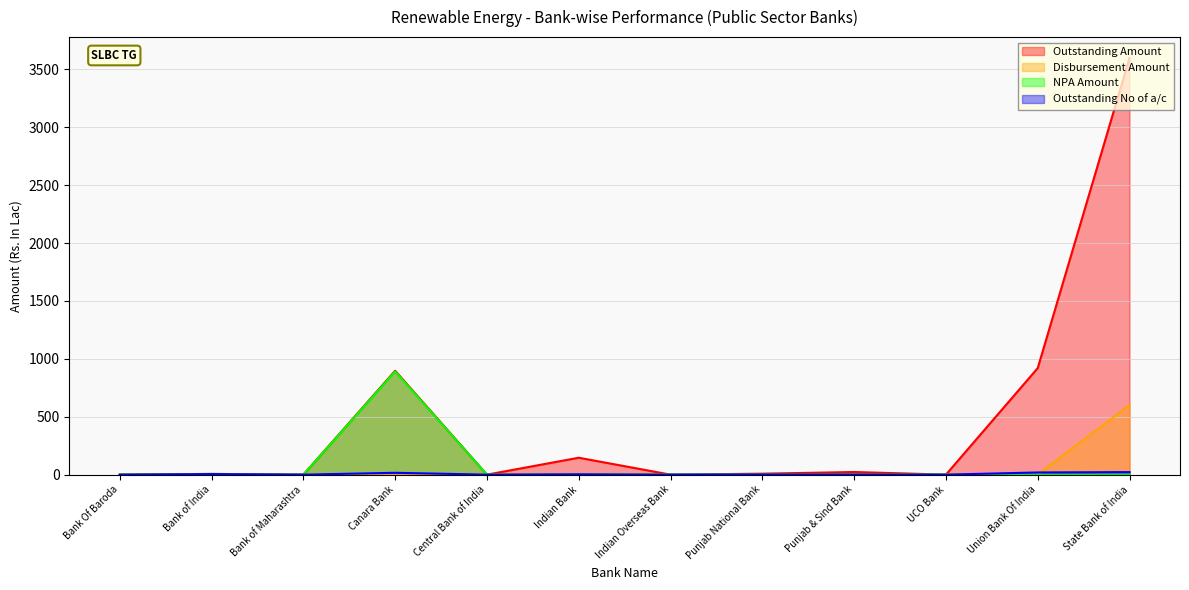

Does the chart have visible grid lines?

Yes